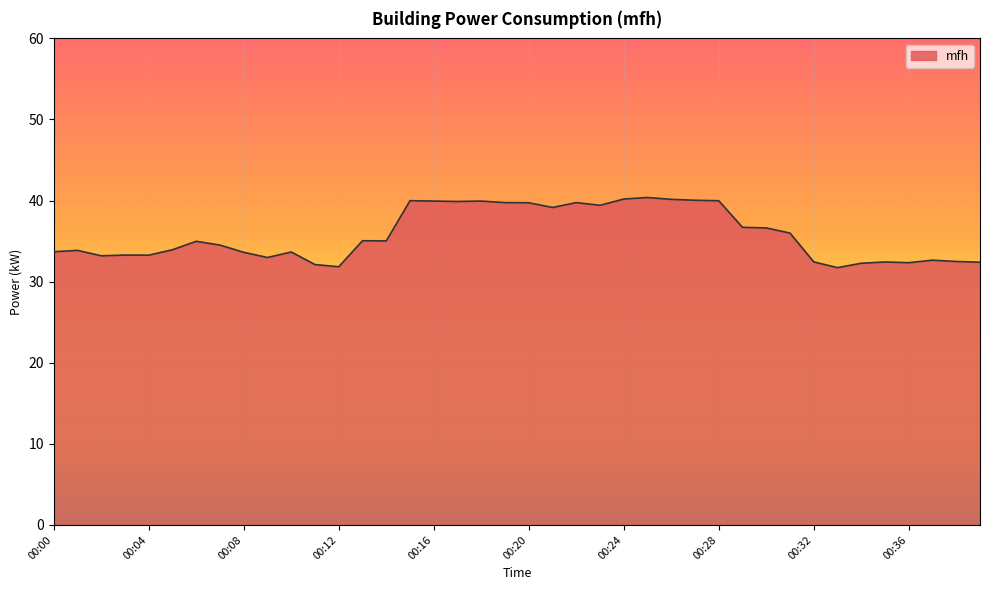

What is the maximum value shown in the chart?

40.4